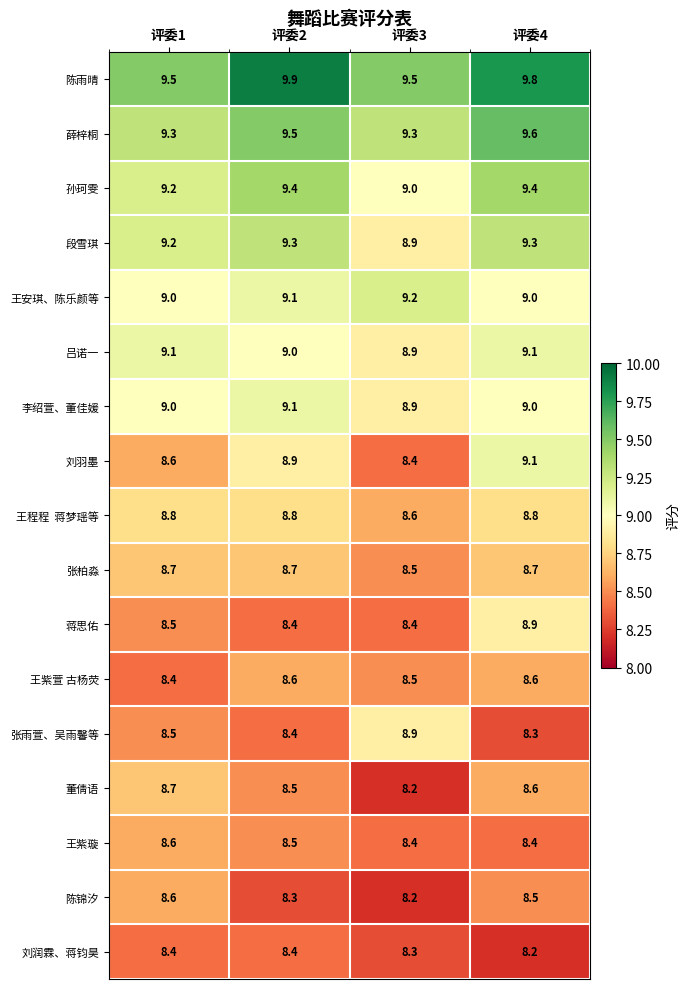

What is the difference between the maximum and minimum values in the 陈锦汐 series?

0.4